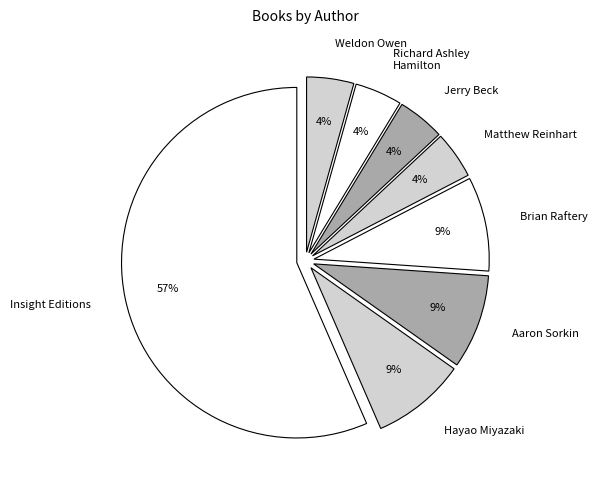

The Jerry Beck slice represents 4% of the pie. True or false?

True